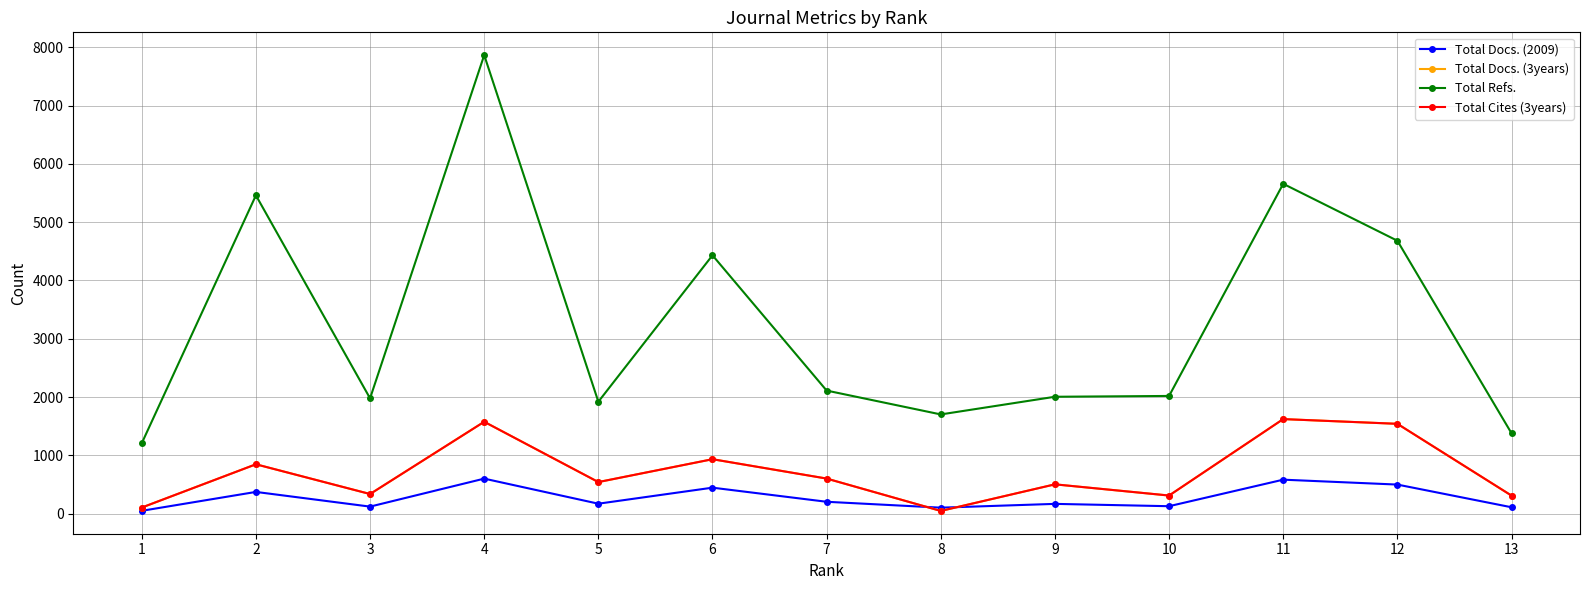

Reading right to left, transcribe all the data shown in this chart.

Total Docs. (2009): 111	500	584	129	169	104	205	447	172	602	122	374	50
Total Docs. (3years): 311	1542	1623	312	504	48	603	935	543	1577	338	848	106
Total Refs.: 1380	4682	5658	2020	2006	1703	2112	4432	1921	7865	1979	5460	1209
Total Cites (3years): 311	1542	1623	312	504	48	603	935	543	1577	338	848	106